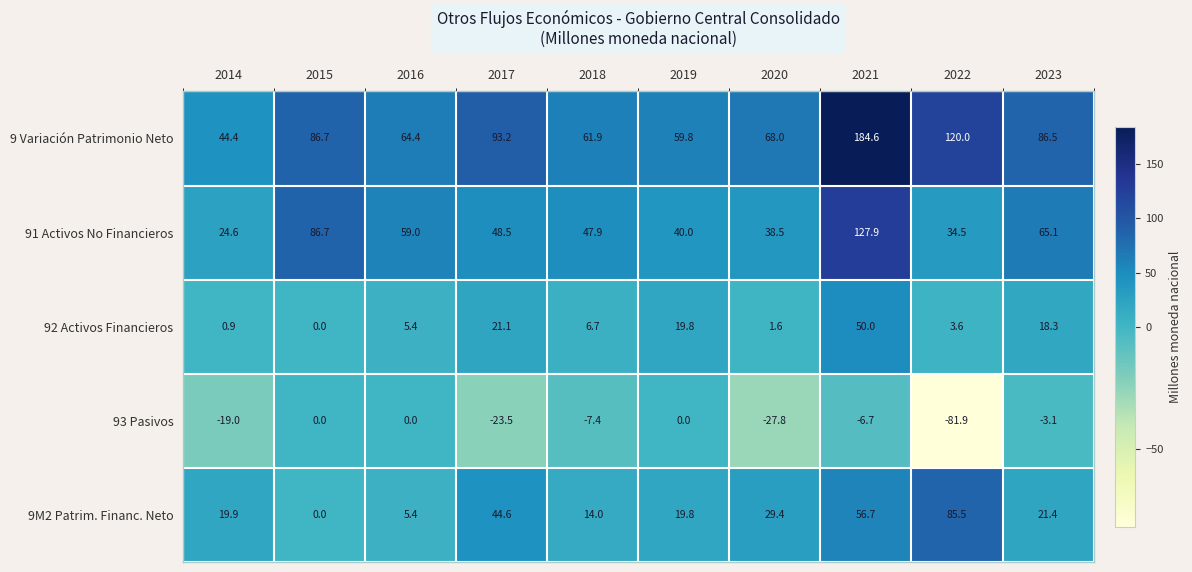

The value of 9 Variación Patrimonio Neto at 2018 is 84.3. True or false?

False